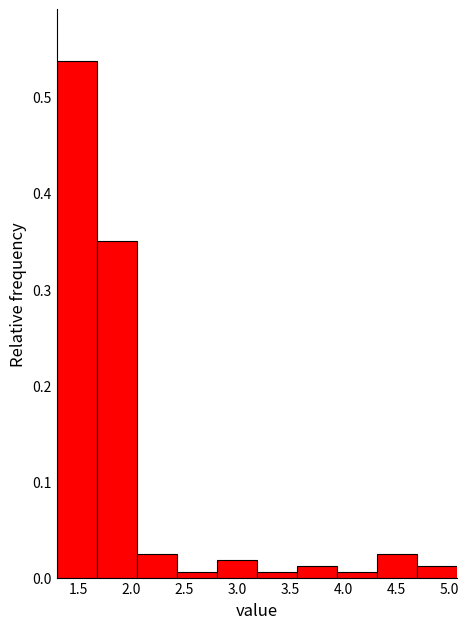

Reading left to right, transcribe this chart: for each bar, give the range it covers on the x-axis and its height. Neither the bar edges nor the heights are printed on the chart, so give them approximately, as read against the axes.

1.30 to 1.70: 0.54
1.70 to 2.05: 0.35
2.05 to 2.45: 0.03
2.45 to 2.80: under 0.01
2.80 to 3.20: 0.02
3.20 to 3.55: under 0.01
3.55 to 3.95: 0.01
3.95 to 4.30: under 0.01
4.30 to 4.70: 0.03
4.70 to 5.05: 0.01